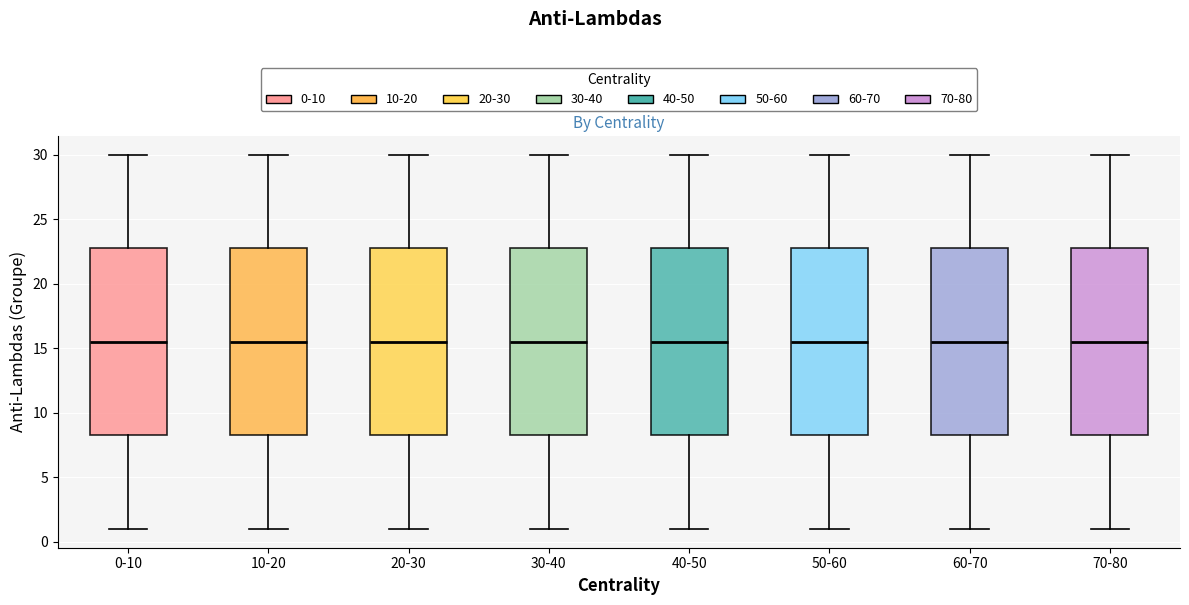

Reading left to right, transcribe this box plot: for each box, give where its median line is, the range the box spans, and where its two whiskers end, as read against the y-axis. The values are not printed on the chart, so give them approximately, as read against the axis.

0-10: median 15.5, box 8.5 to 23.0, whiskers 1.0 to 30.0
10-20: median 15.5, box 8.5 to 23.0, whiskers 1.0 to 30.0
20-30: median 15.5, box 8.5 to 23.0, whiskers 1.0 to 30.0
30-40: median 15.5, box 8.5 to 23.0, whiskers 1.0 to 30.0
40-50: median 15.5, box 8.5 to 23.0, whiskers 1.0 to 30.0
50-60: median 15.5, box 8.5 to 23.0, whiskers 1.0 to 30.0
60-70: median 15.5, box 8.5 to 23.0, whiskers 1.0 to 30.0
70-80: median 15.5, box 8.5 to 23.0, whiskers 1.0 to 30.0